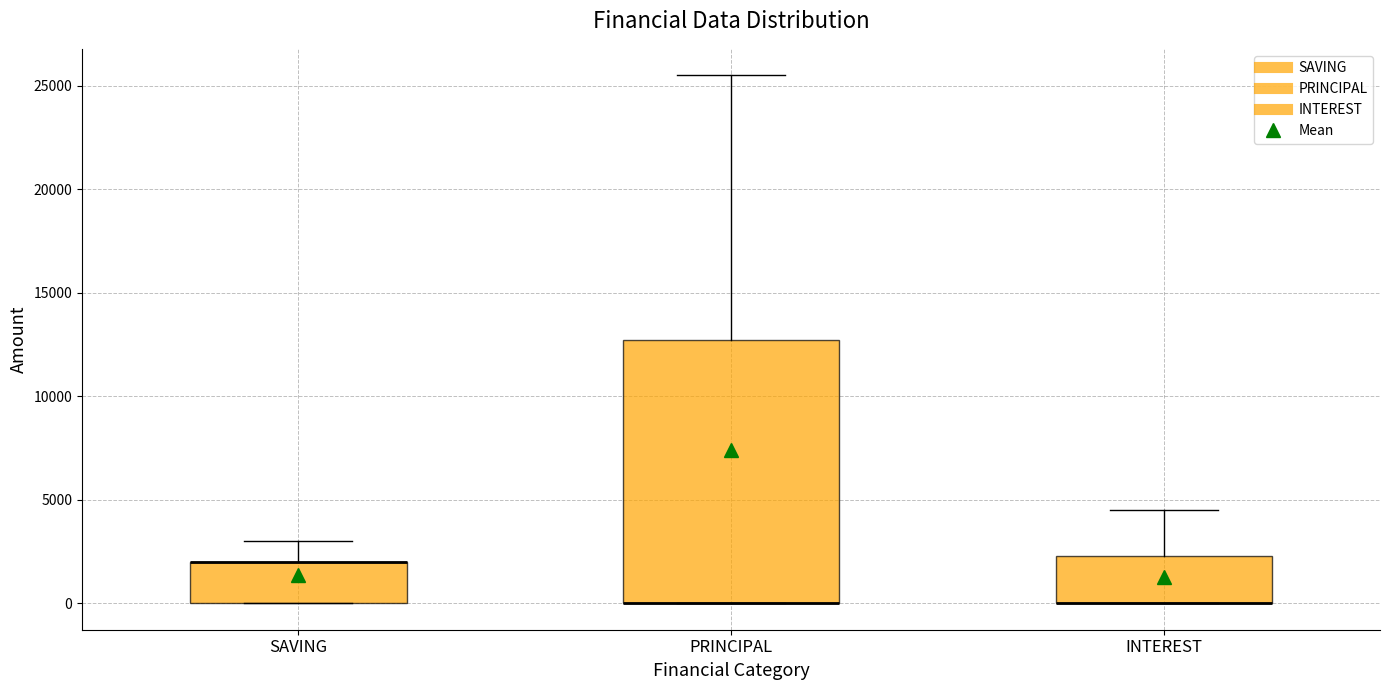

Where does the upper whisker of the box for SAVING end on the y-axis? The values are not printed on the chart, so give them approximately, as read against the axis.

3000